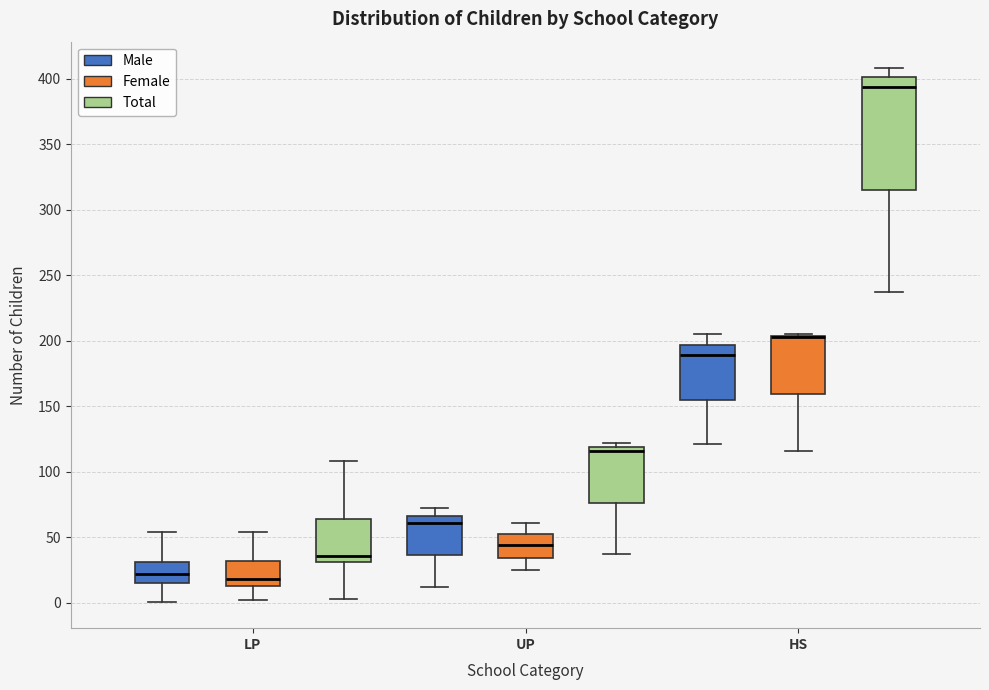

Reading left to right, read every box against the y-axis: the position of its median line, the range the box covers, and the ends of its whiskers. The values are not printed on the chart, so give them approximately, as read against the axis.

LP (Male): median 20, box 15 to 30, whiskers 0 to 55
LP (Female): median 20, box 15 to 30, whiskers 0 to 55
LP (Total): median 35, box 30 to 65, whiskers 5 to 110
UP (Male): median 60, box 35 to 65, whiskers 10 to 70
UP (Female): median 45, box 35 to 55, whiskers 25 to 60
UP (Total): median 115, box 75 to 120, whiskers 35 to 120 (just above the box's upper edge)
HS (Male): median 190, box 155 to 195, whiskers 120 to 205
HS (Female): median 205 (drawn on the box's upper edge), box 160 to 205, whiskers 115 to 205
HS (Total): median 395, box 315 to 400, whiskers 235 to 410